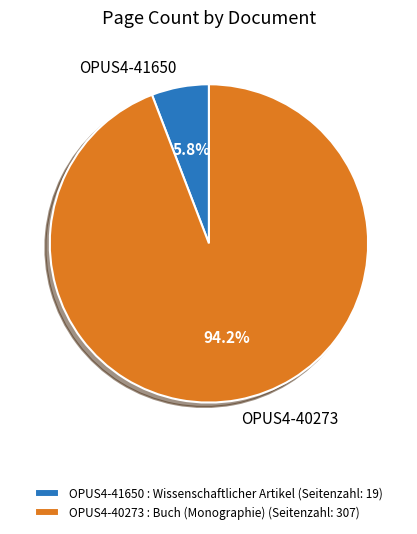

Combined, do OPUS4-40273 and OPUS4-41650 account for over 50%?

Yes